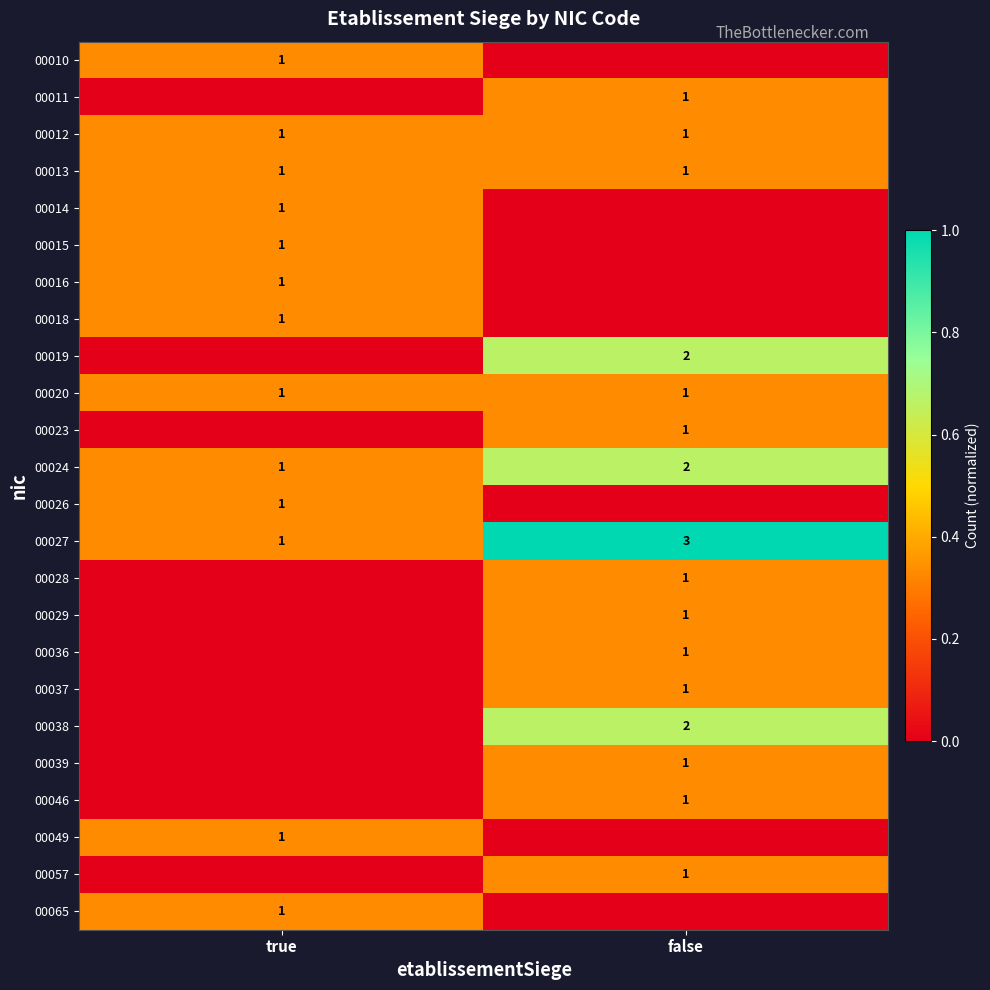

List the labels in order of 00027 value, largest first.

false, true